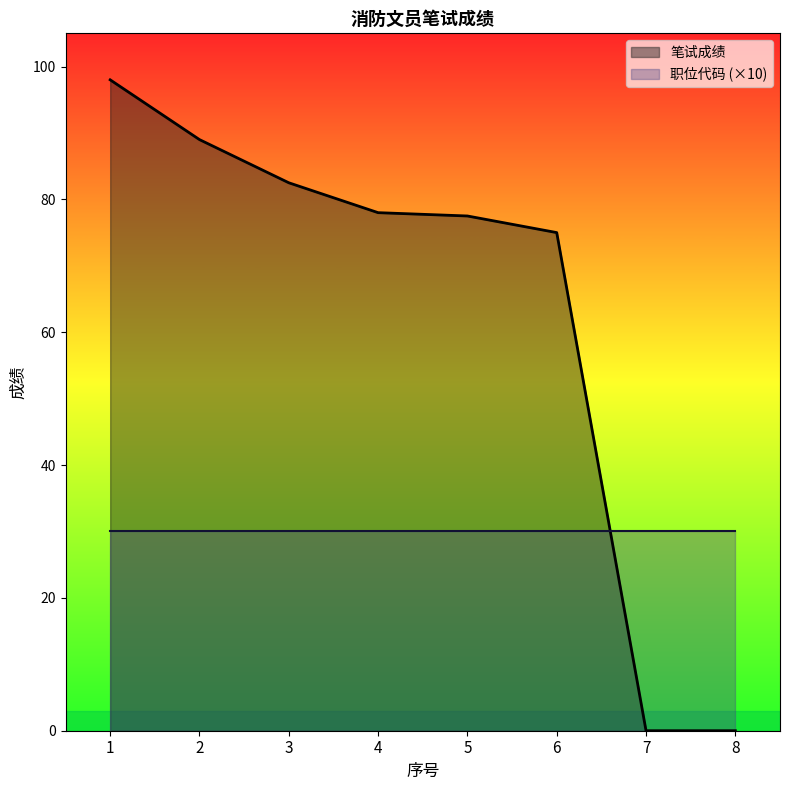

What is the change in value from 5 to 6?

-2.5